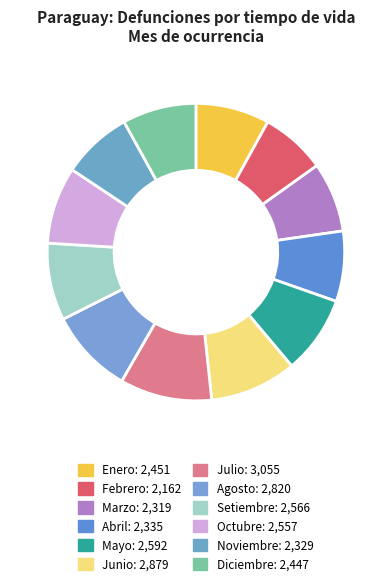

Combined, what portion of the pie is Junio and Enero?

17.5%